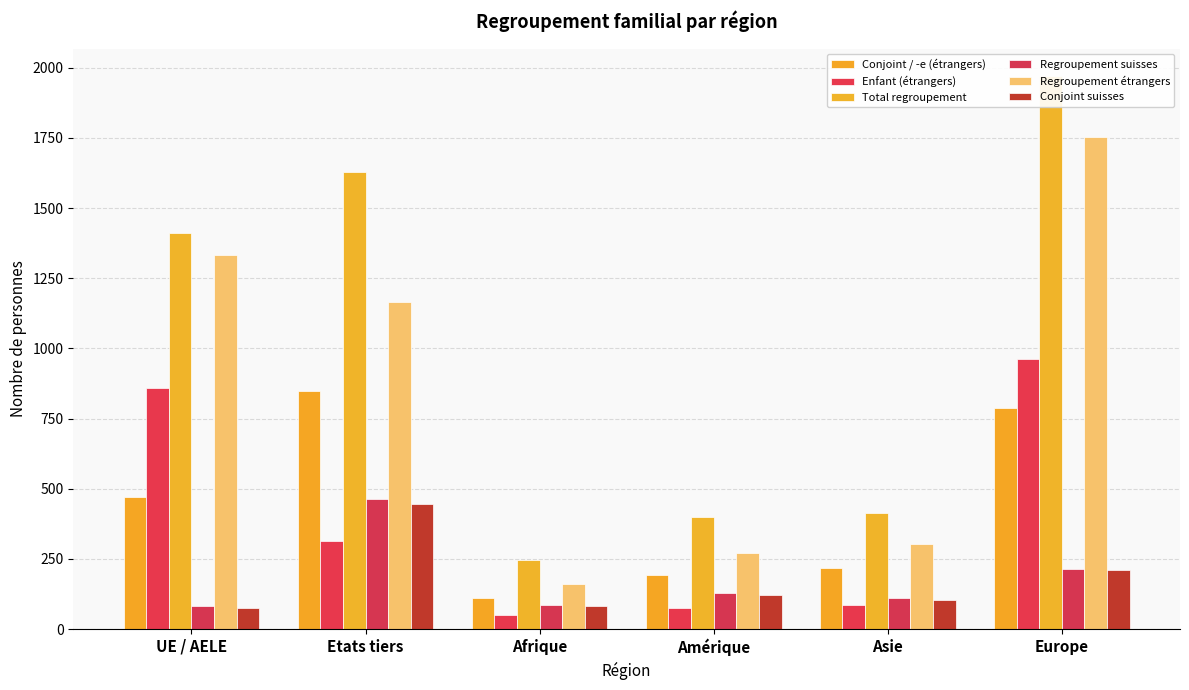

How many values in the Enfant (étrangers) series are below 314?

3